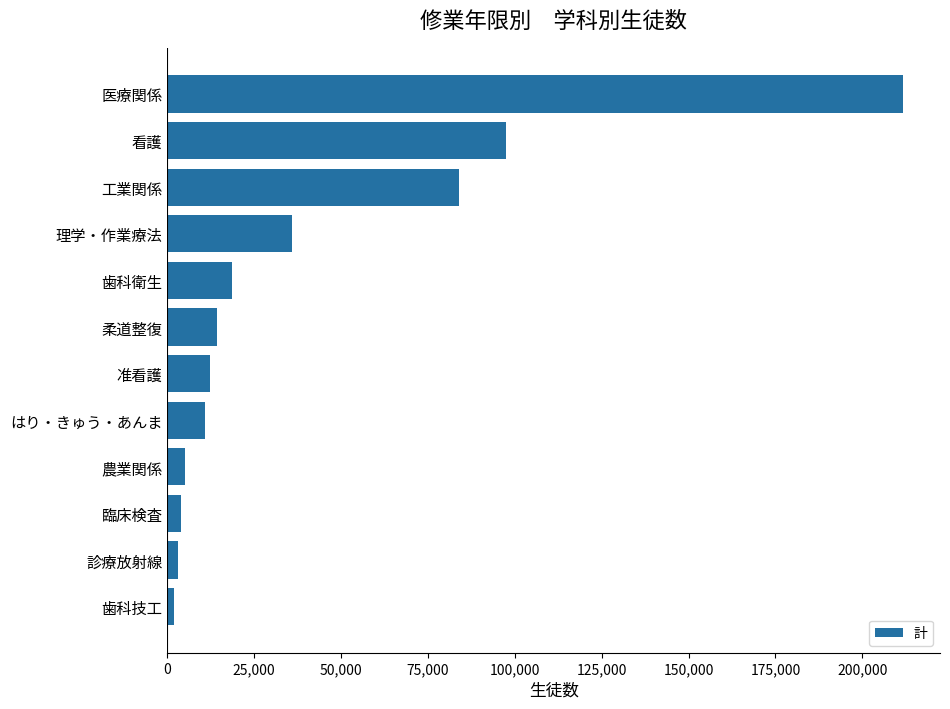

What is the difference between the maximum and minimum values?

209770